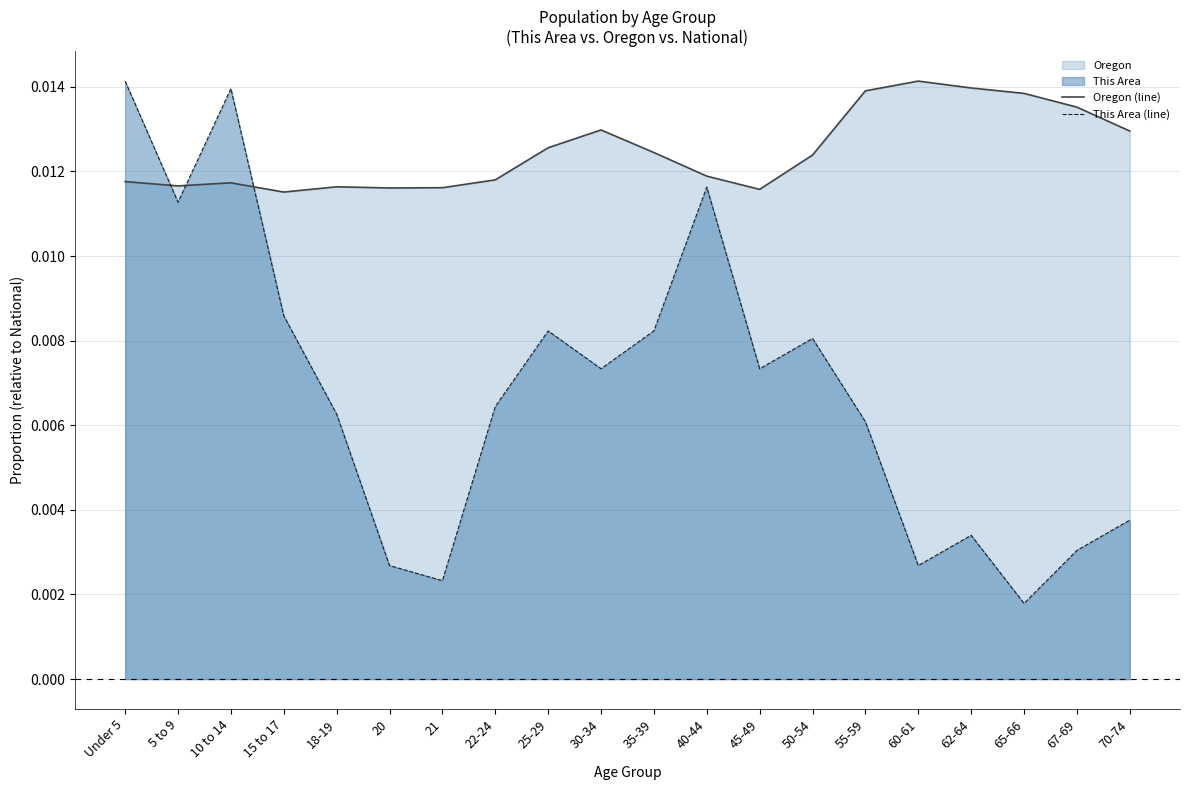

Where is the first local maximum for Oregon (line)?

10 to 14